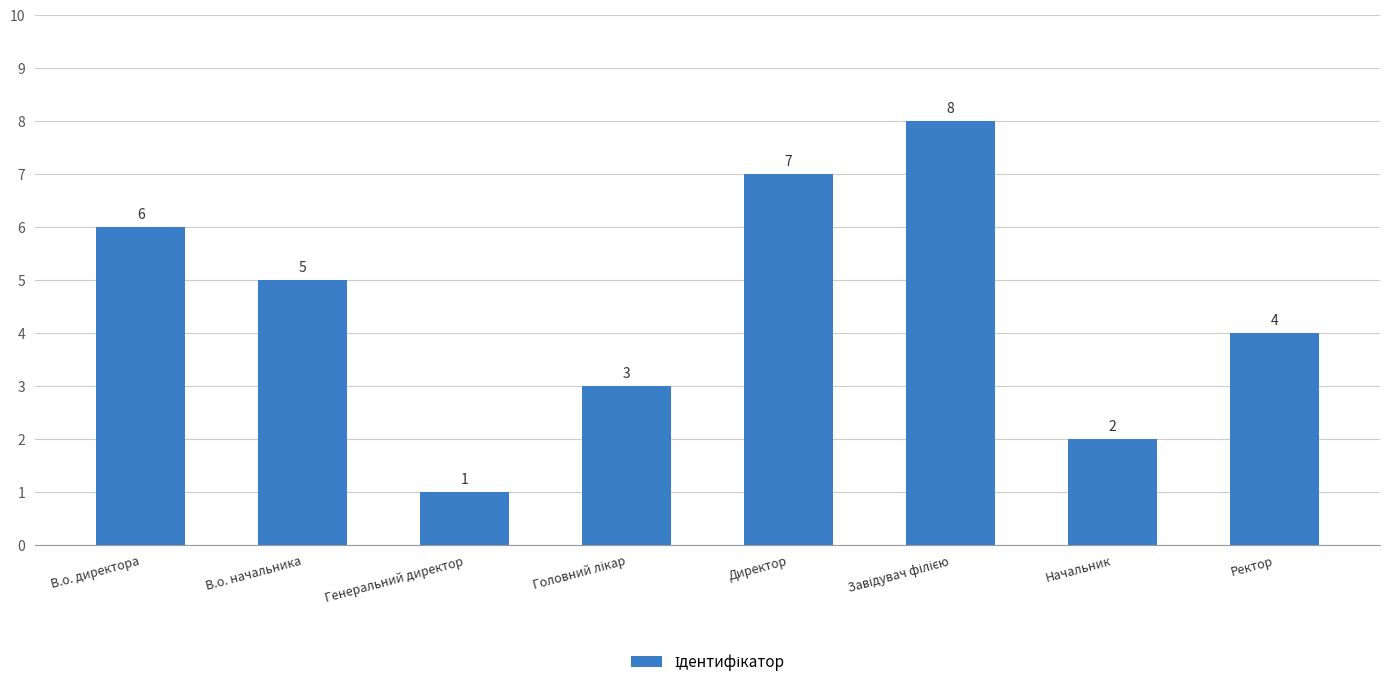

What position from the right is В.о. директора?

8